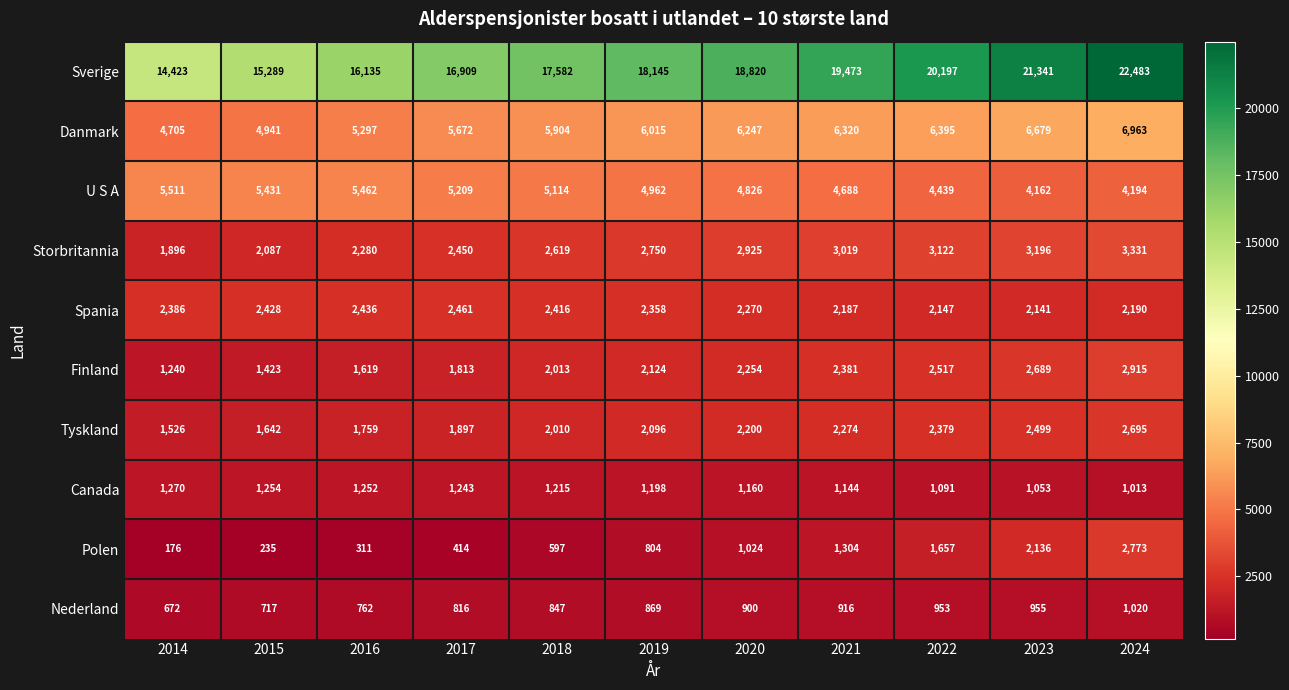

What is the difference between the Finland values at 2014 and 2020?

1014